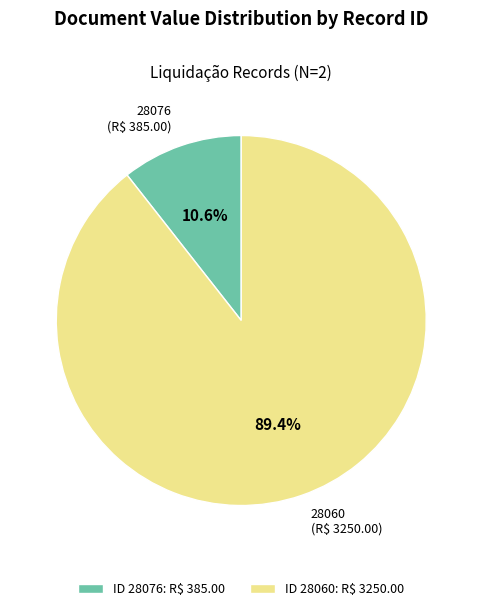

Which has a higher value, 28076 or 28060?

28060